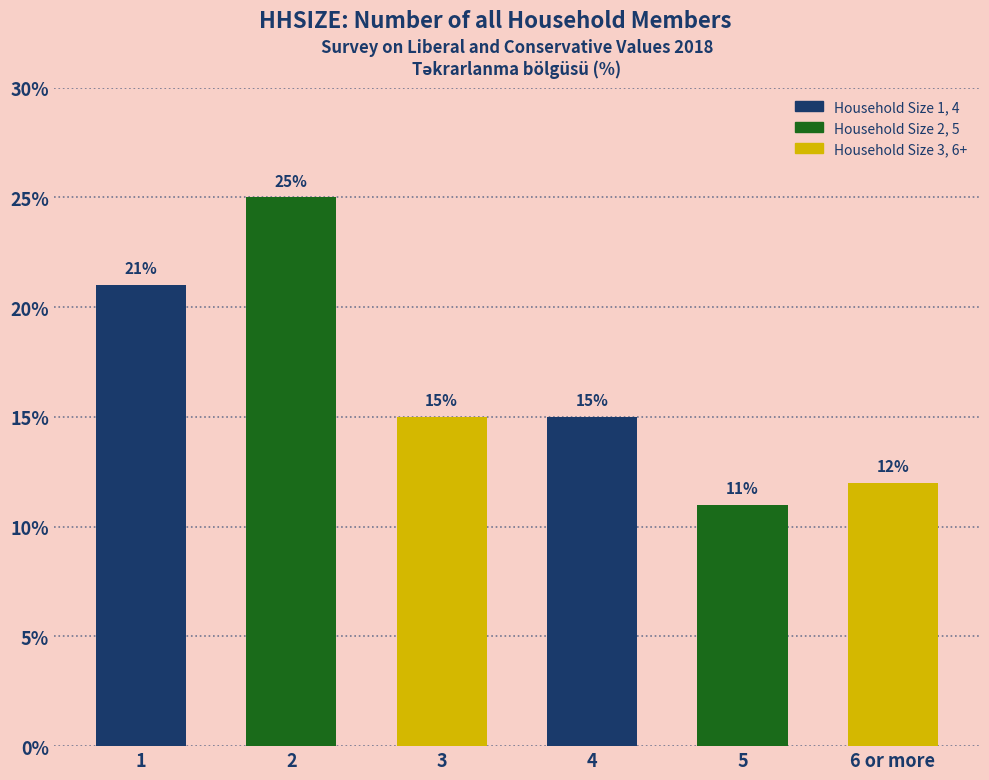

True or false: the data shows 21 at 1.

True